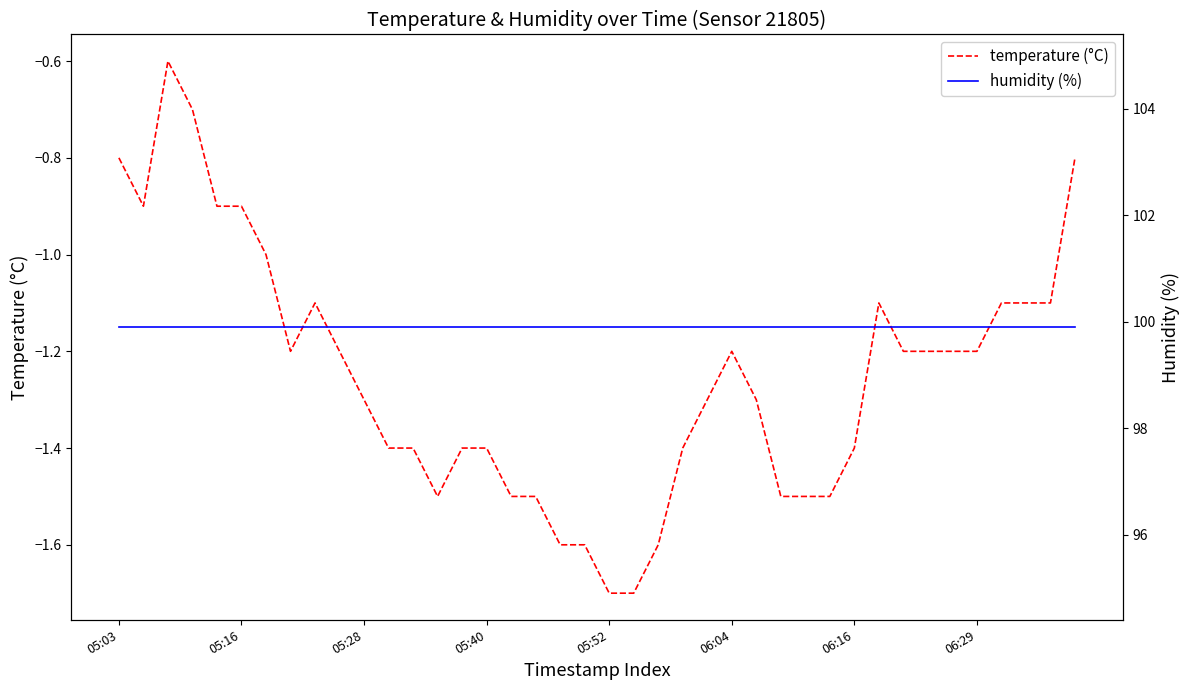

In temperature (°C), how many points are higher than both neighbors (excluding endpoints)?

4